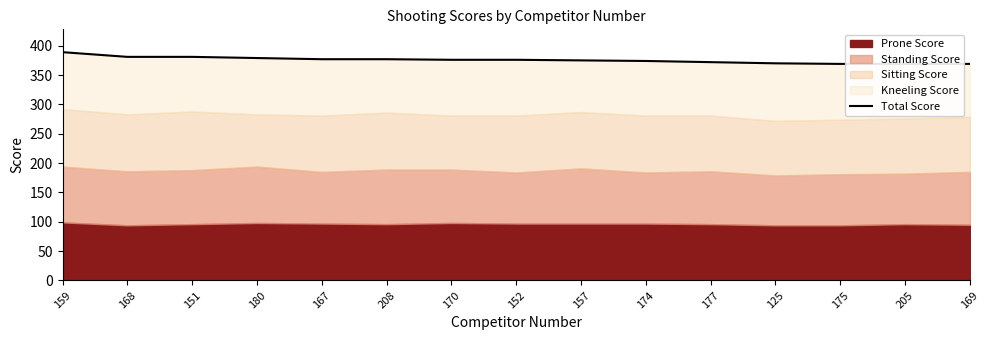

What is the label of the 10th point from the left?

174